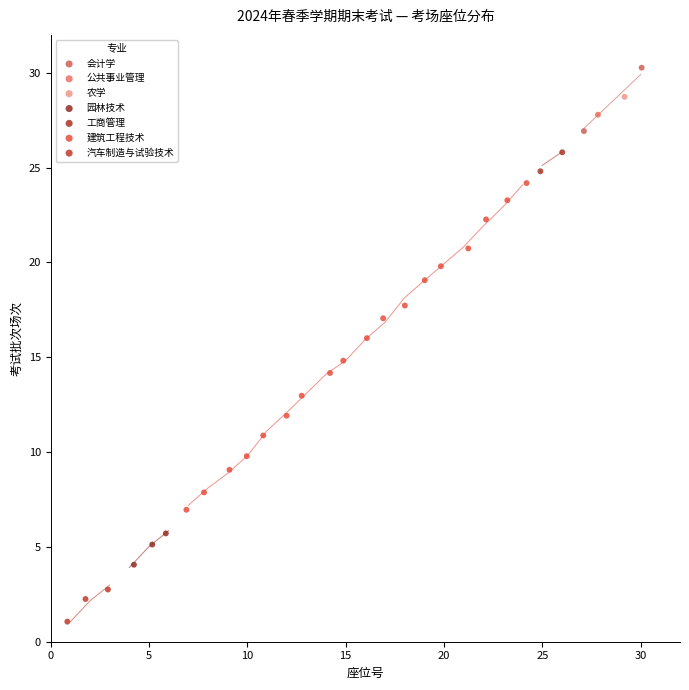

Which series reaches the minimum Y coordinate?

汽车制造与试验技术